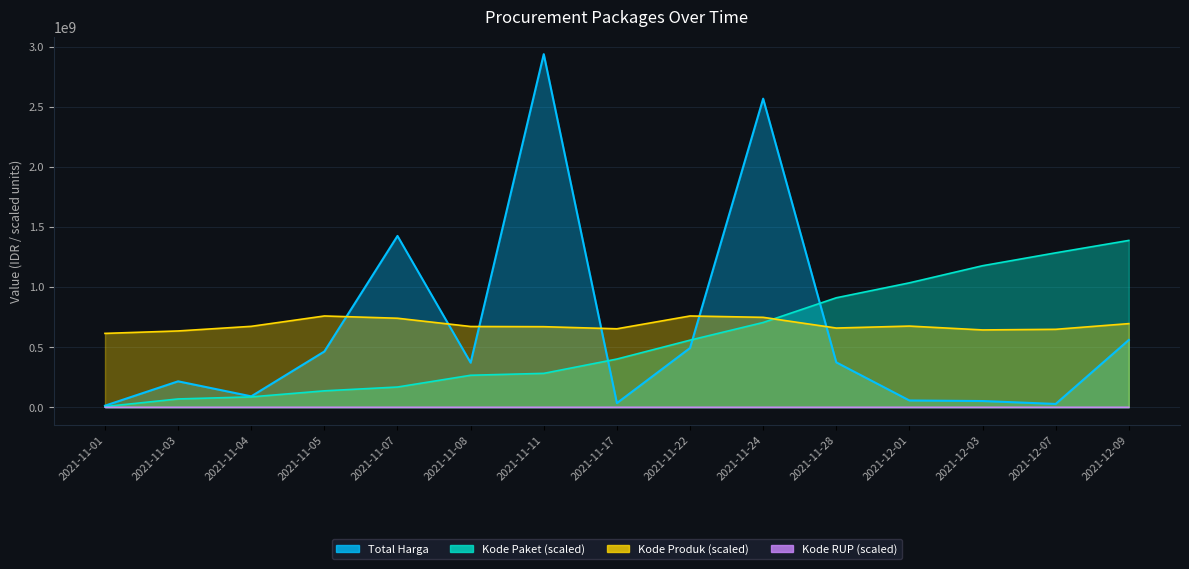

What is the highest value of the Kode Paket series?

1388465000.0